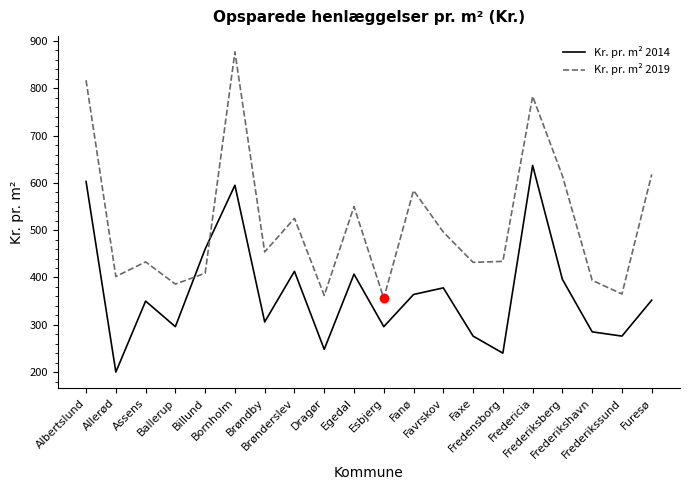

How many lines are shown in the chart?

2